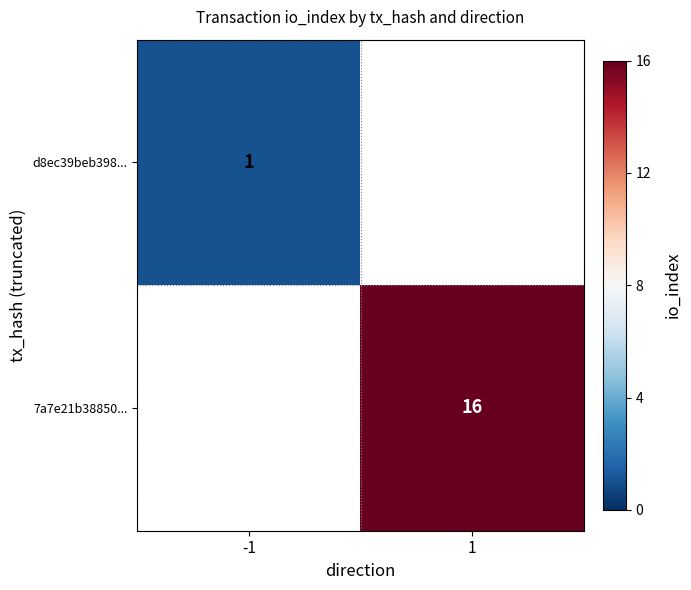

Is it true that 7a7e21b38850... equals 16 at 1?

True